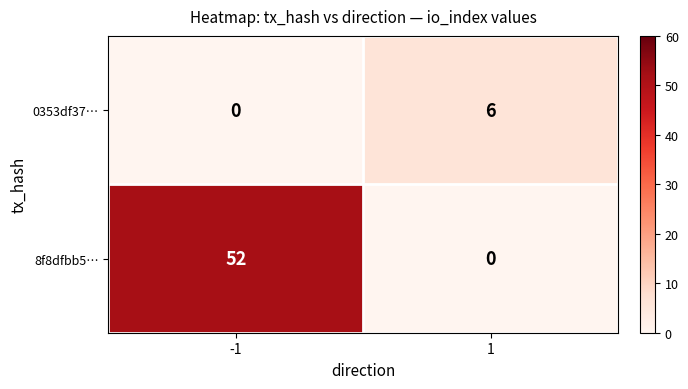

Reading right to left, extract all data points from this chart.

0353df37…: 6	0
8f8dfbb5…: 0	52